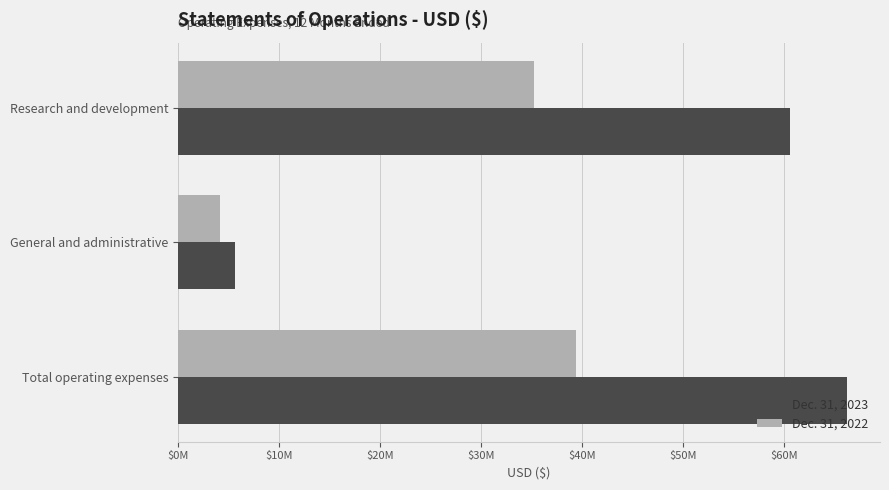

What are all the series names shown in the legend?

Dec. 31, 2023, Dec. 31, 2022